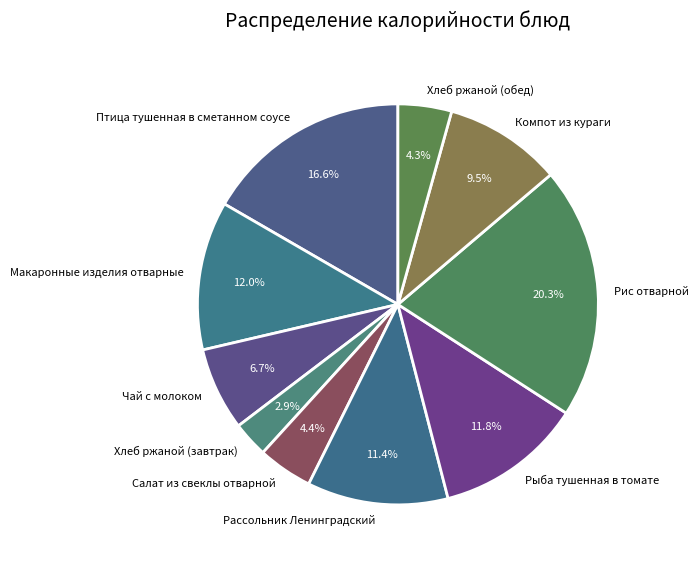

To the nearest percent, what portion does Рис отварной represent?

20%